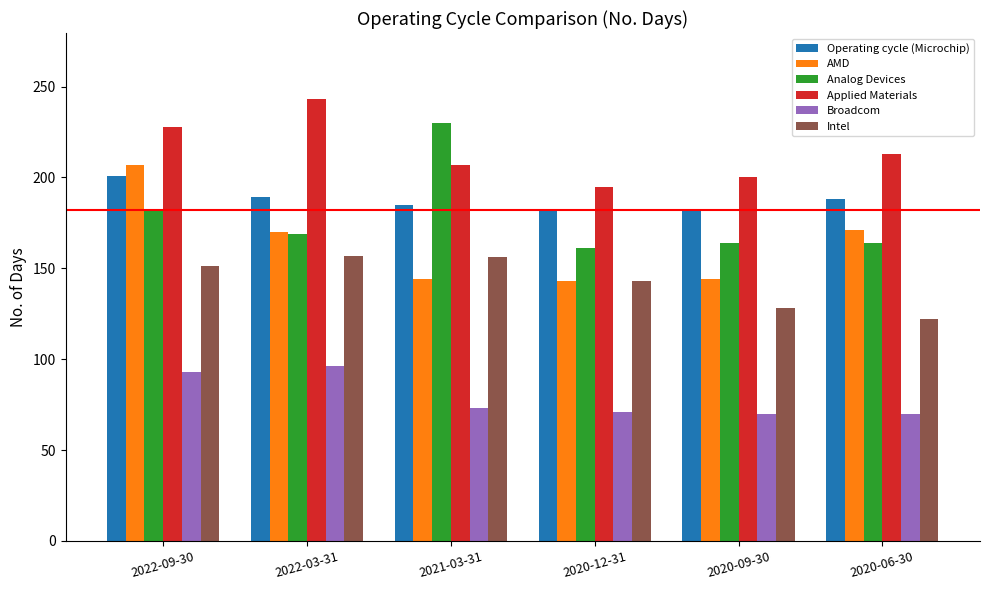

What is the sum of all Analog Devices values?

1070